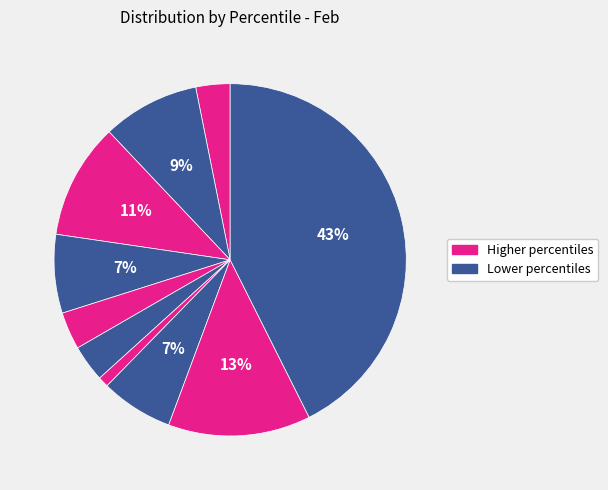

Count the number of slices in the pie.

10